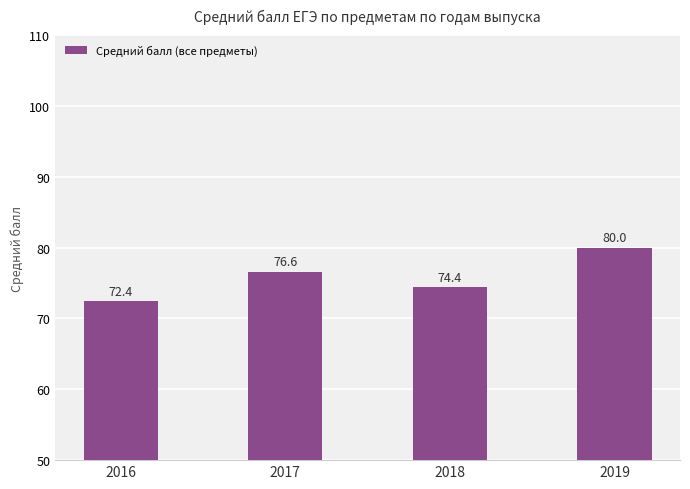

What is the ratio of the value at 2019 to the value at 2018?

1.1